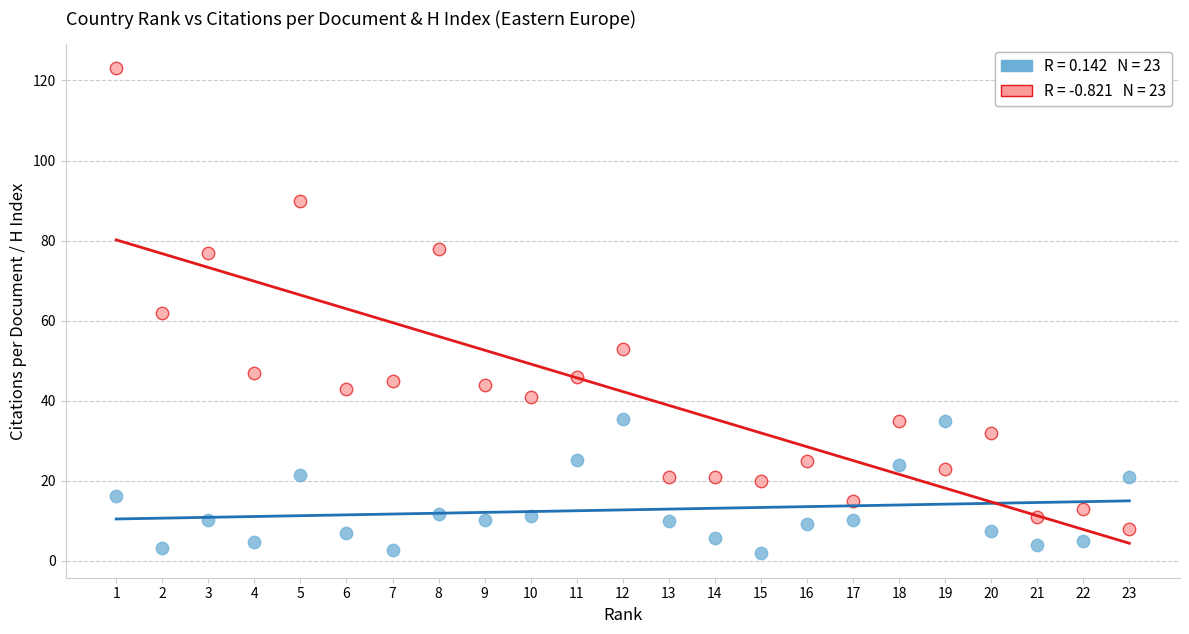

Across all data points, what is the range of Y values (max minus min)?

121.1